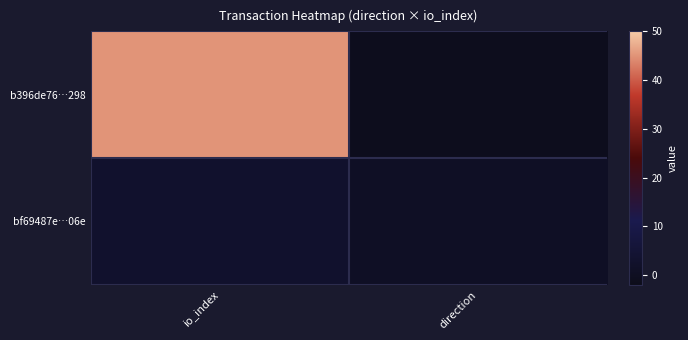

Rank the series by their average value, from highest to lowest.

b396de76…298, bf69487e…06e